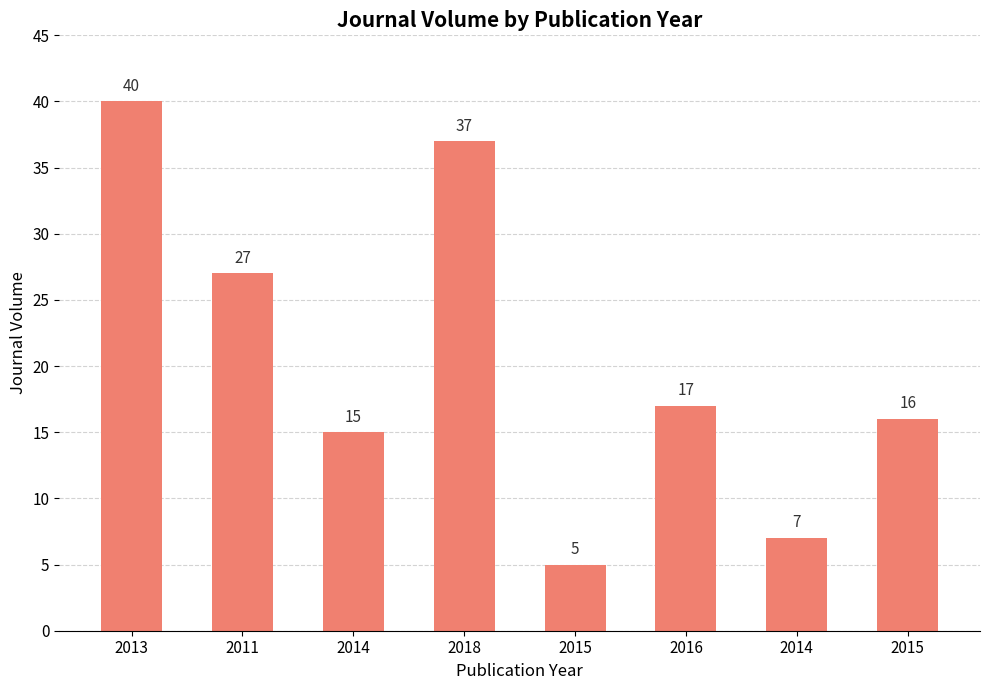

The value at 2015 is 22. True or false?

False